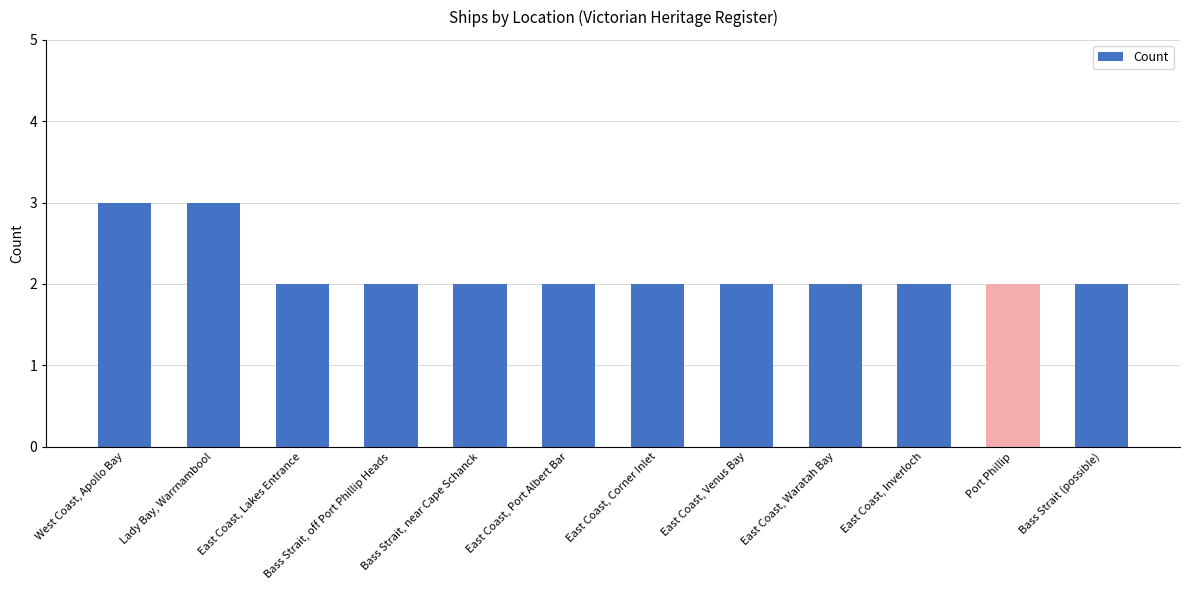

What is the greatest value displayed?

3